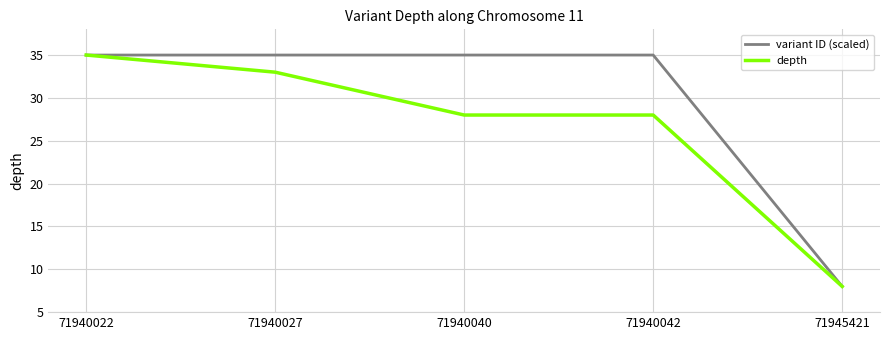

Between which two adjacent categories do depth and variant ID (scaled) first intersect?

71940022 and 71940027